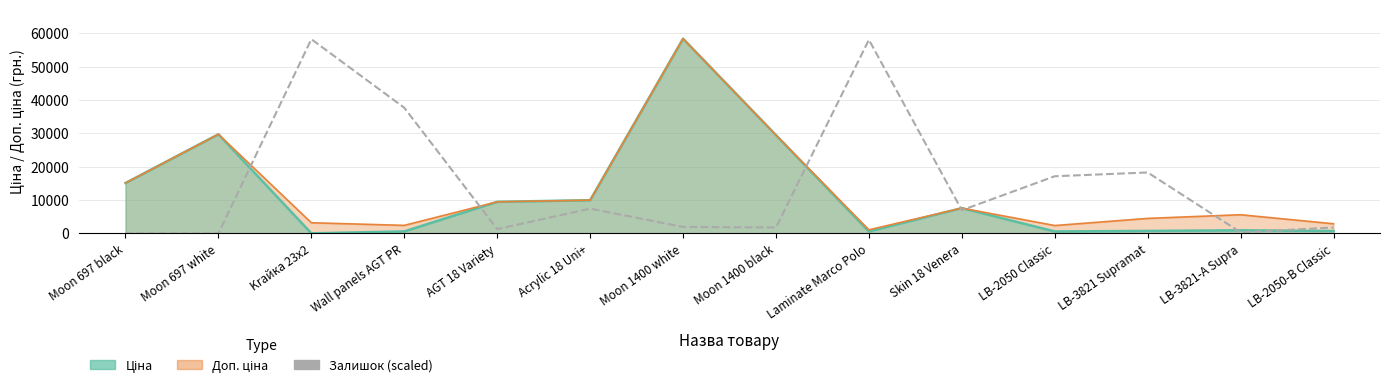

Reading left to right, extract all data points from this chart.

Moon 697 black=0.0	Moon 697 white=0.0	Krайка 23x2=58264.7	Wall panels AGT PR=37710.2	AGT 18 Variety=1294.8	Acrylic 18 Uni+=7444.9	Moon 1400 white=1942.2	Moon 1400 black=1780.3	Laminate Marco Polo=58102.8	Skin 18 Venera=6959.4	LB-2050 Classic=17155.7	LB-3821 Supramat=18288.6	LB-3821-A Supra=323.7	LB-2050-B Classic=1780.3